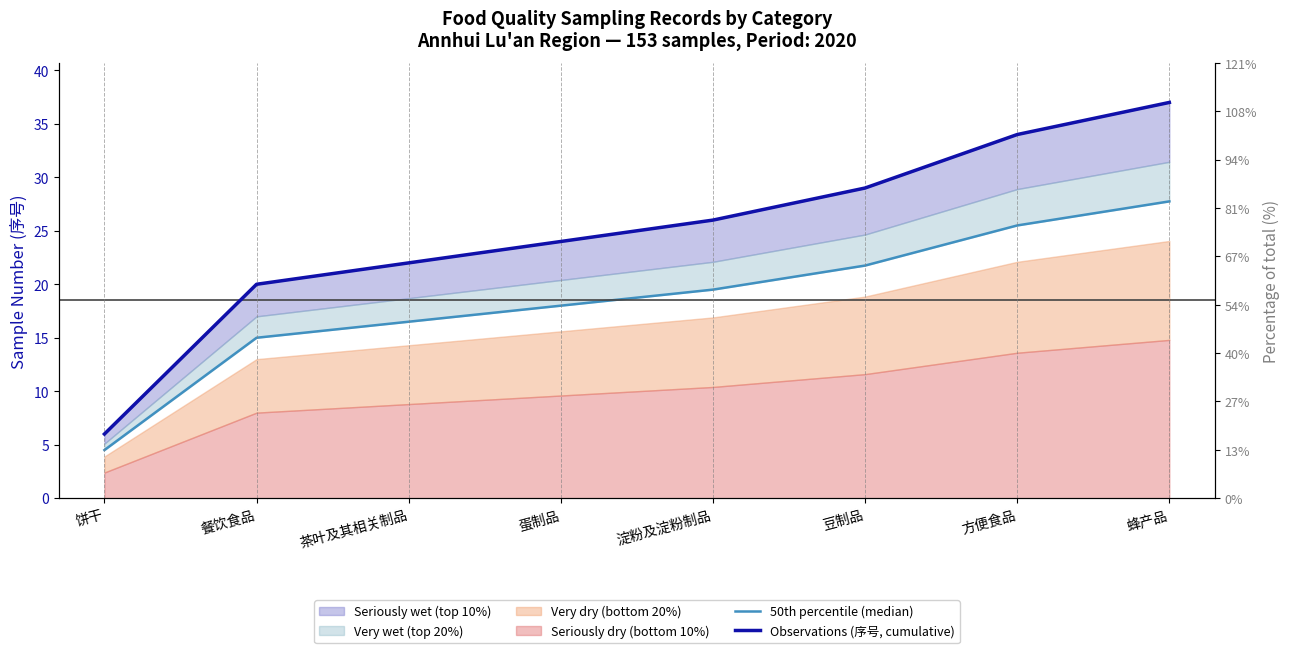

What position from the left is 餐饮食品?

2